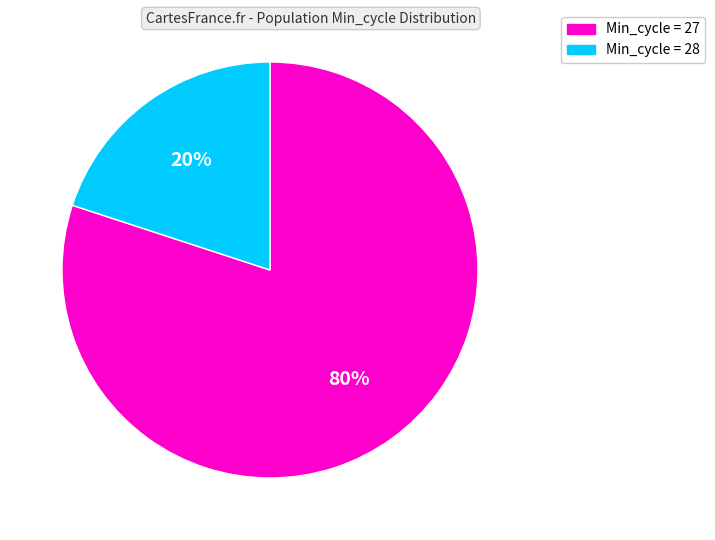

To the nearest percent, what is the average slice percentage?

50%